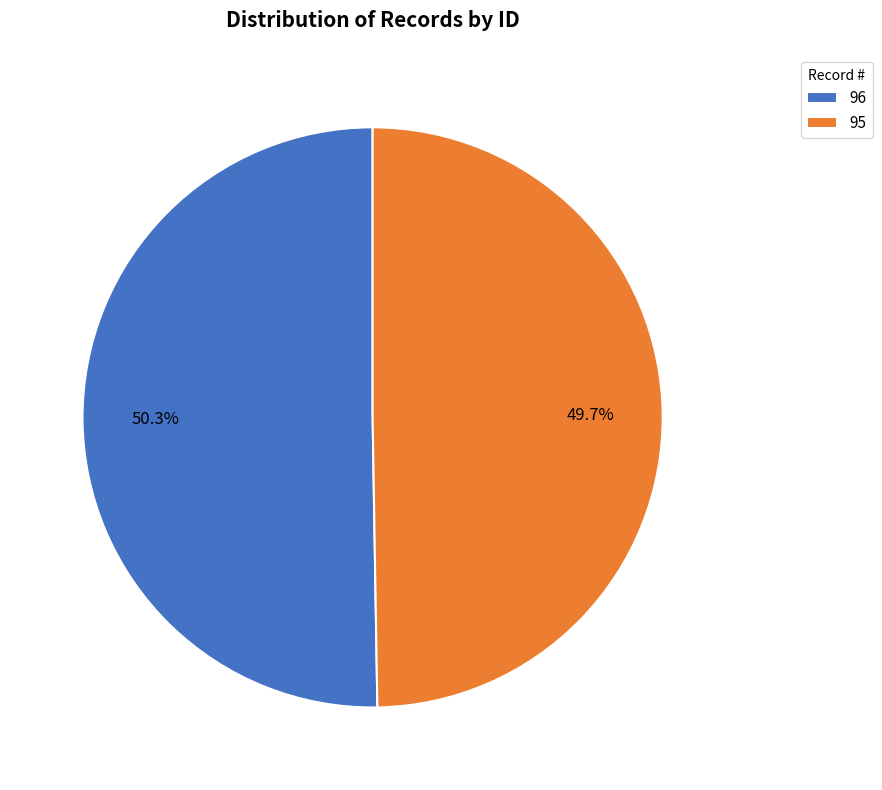

To the nearest percent, what is the difference between the largest and smallest slice percentages?

1%